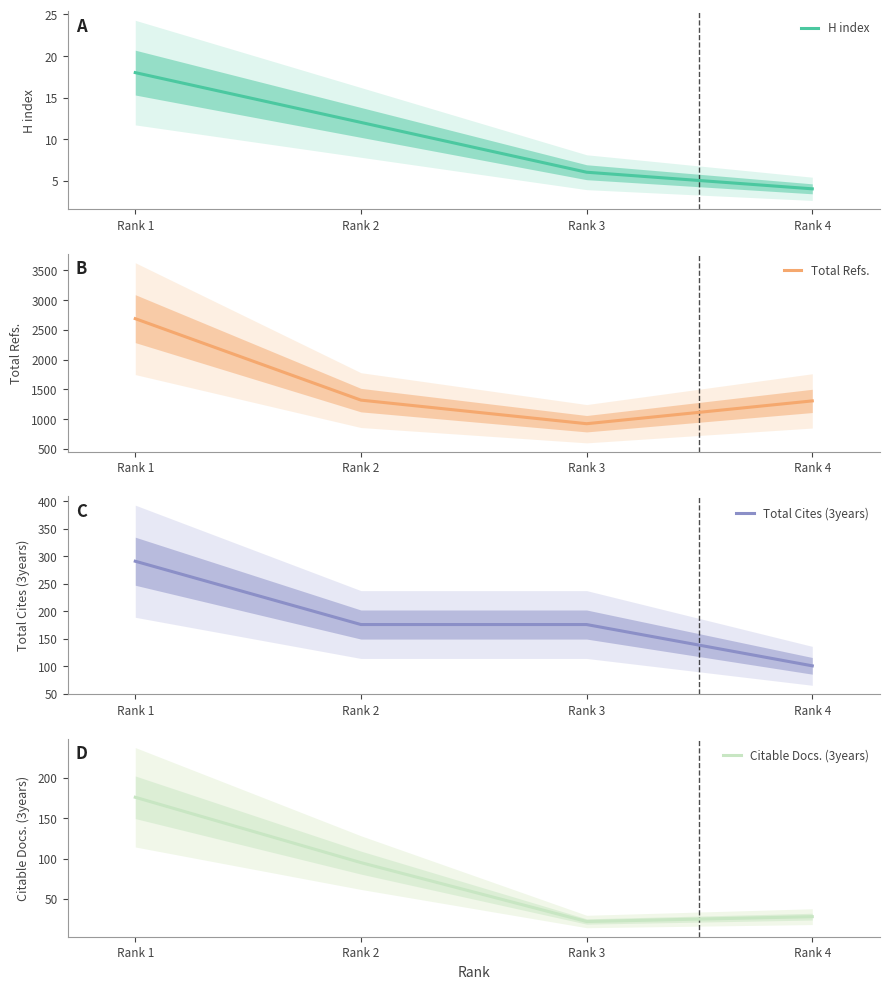

How many series are shown in this chart?

4